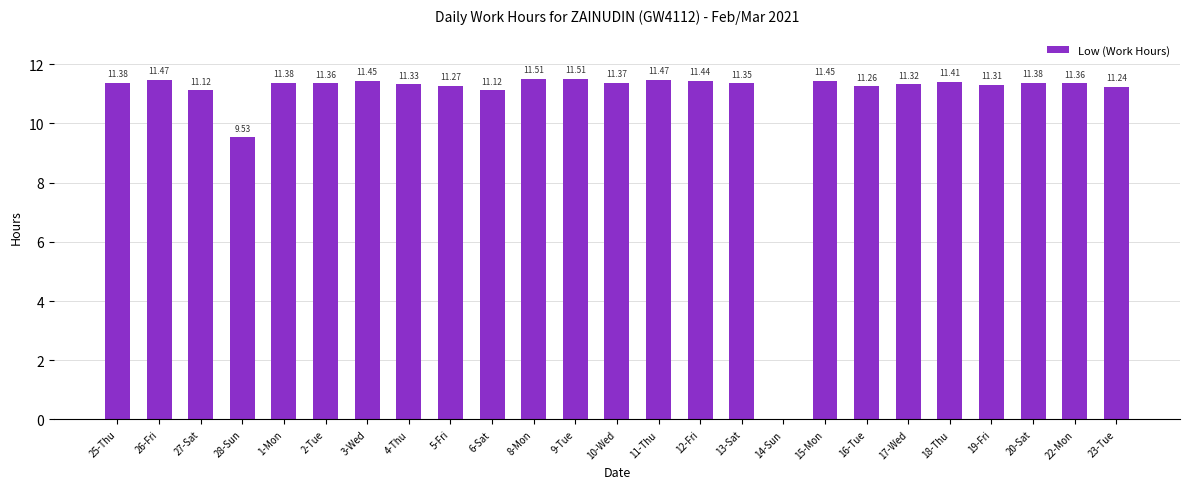

How many positive values are there?

24